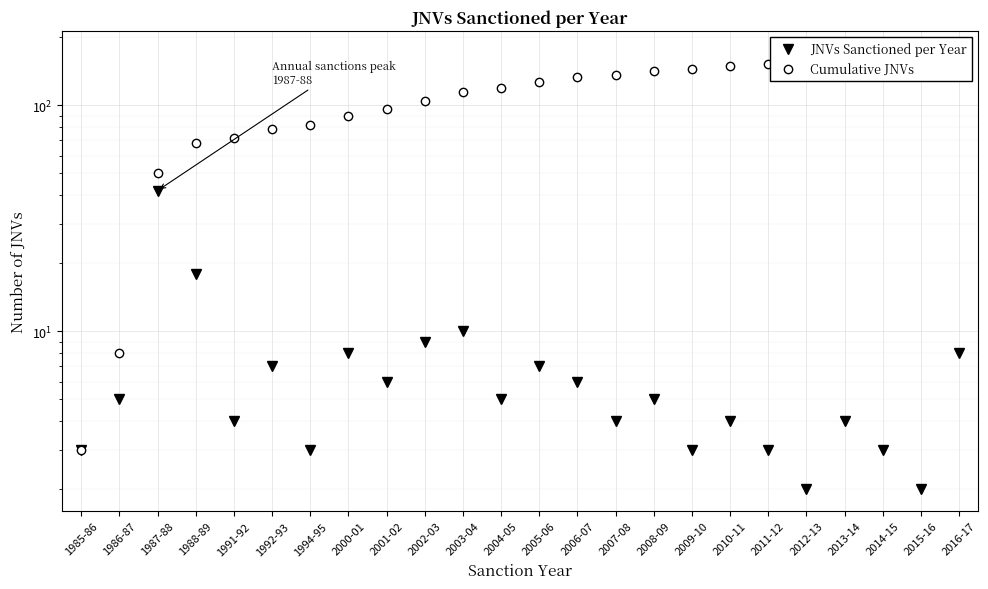

How many values in the JNVs Sanctioned per Year series are below 5?

11